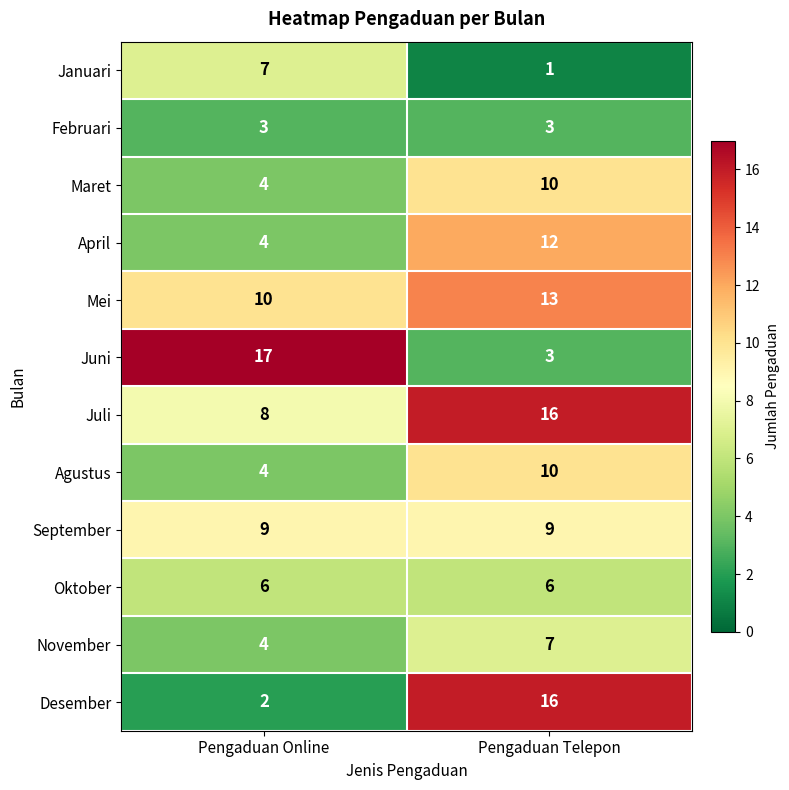

What is the sum of the Maret values at Pengaduan Telepon and Pengaduan Online?

14